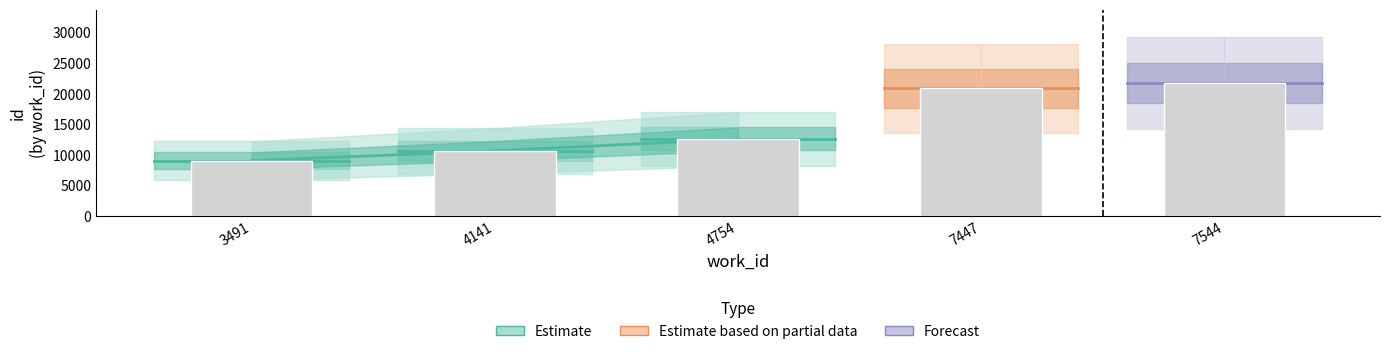

Reading right to left, transcribe all the data shown in this chart.

7544=21742	7447=20845	4754=12584	4141=10644	3491=9031